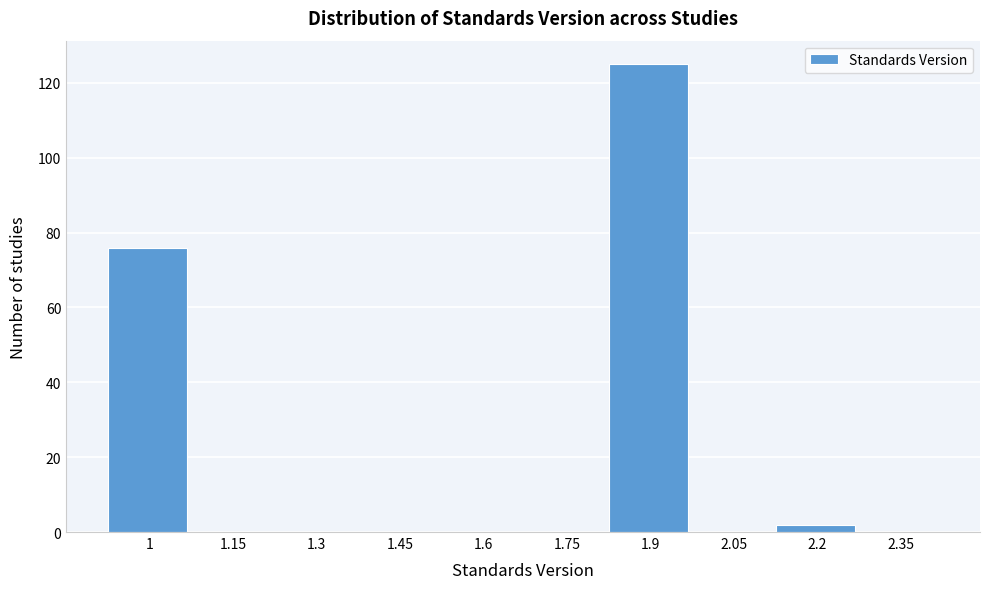

Reading left to right, what are all the values shown in this chart?

1=76	1.15=0	1.3=0	1.45=0	1.6=0	1.75=0	1.9=125	2.05=0	2.2=2	2.35=0